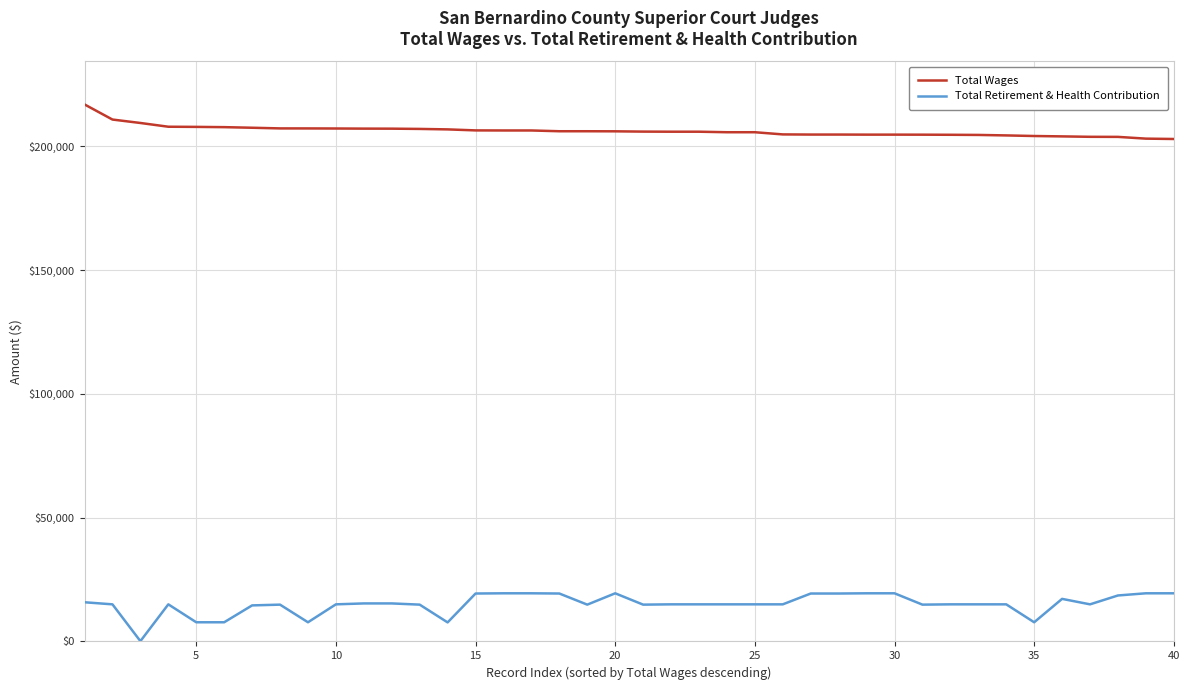

Rank the series by their maximum value, from highest to lowest.

Total Wages, Total Retirement & Health Contribution